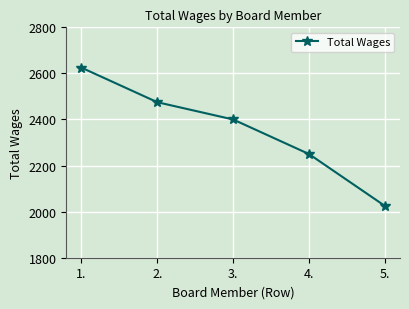

What position from the right is 3.?

3